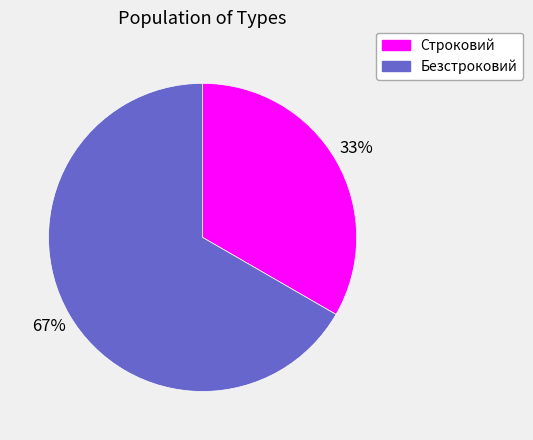

How many slices are in this pie chart?

2